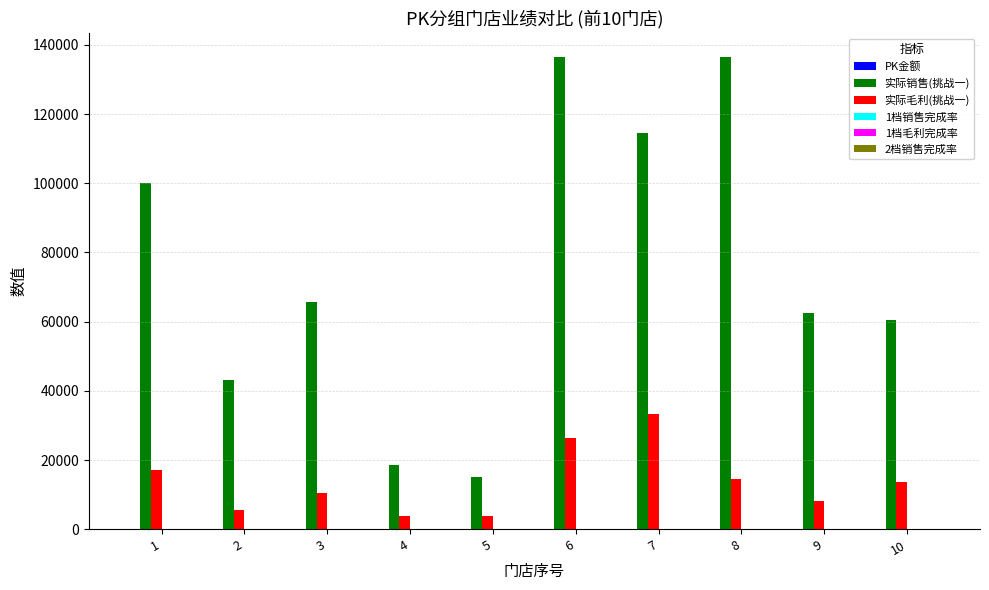

Which series has the largest total across all categories?

实际销售(挑战一)